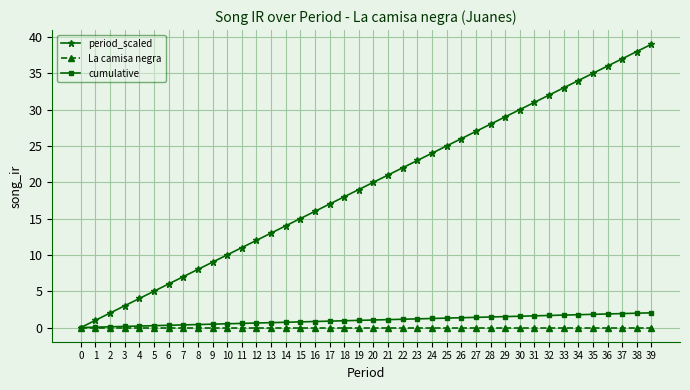

The La camisa negra series shows 0.0 at 8. True or false?

True